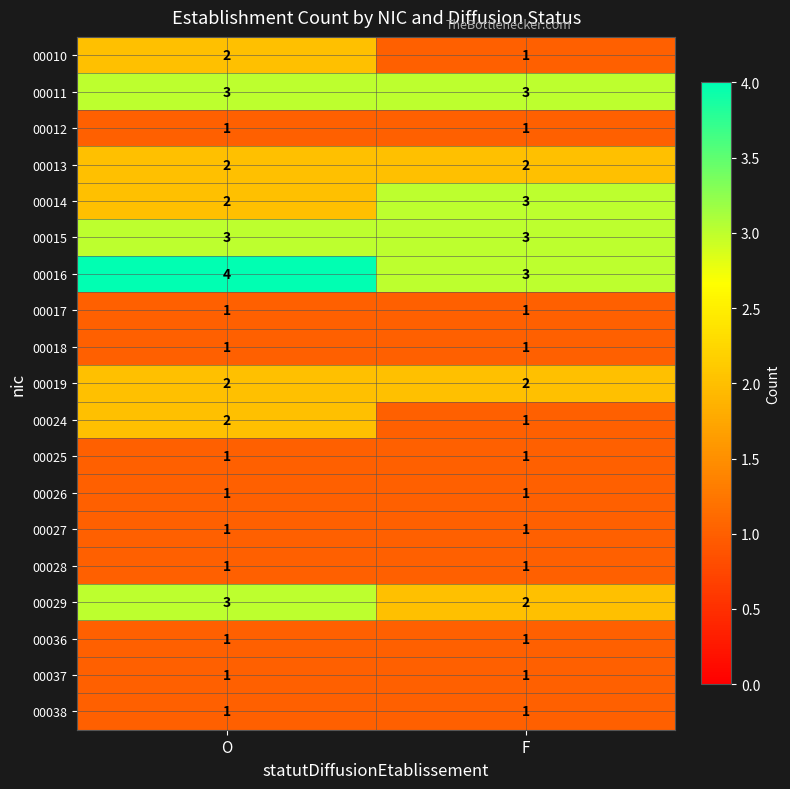

Which series has the largest total across all categories?

00016